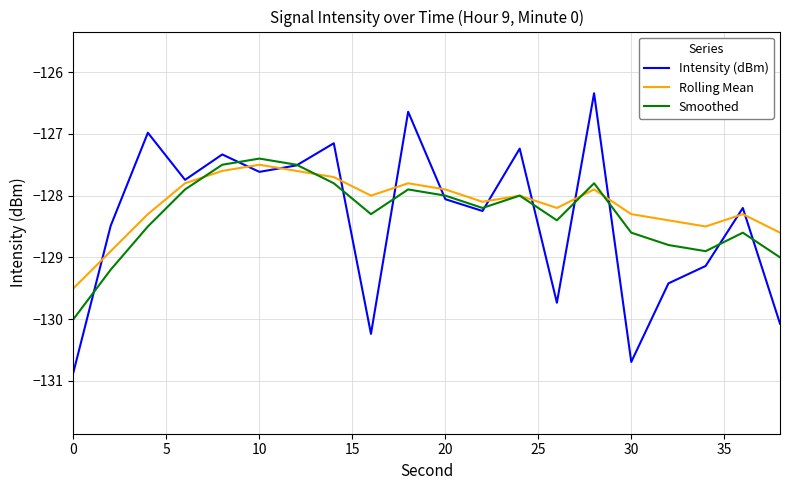

Which series has the largest range (max minus min)?

Intensity (dBm)